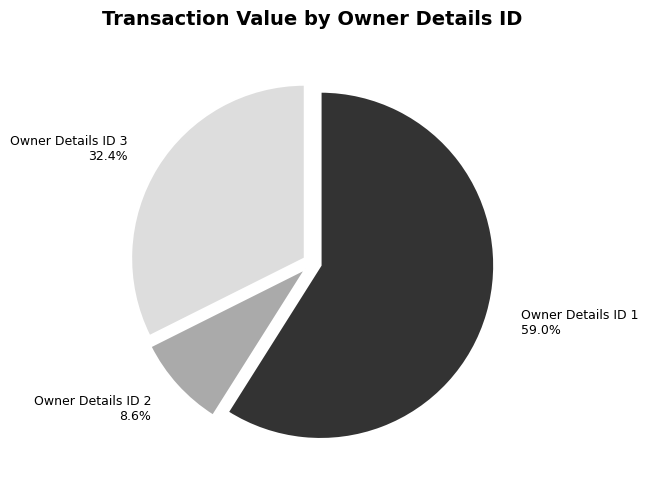

Is there any slice that represents more than half of the pie?

Yes